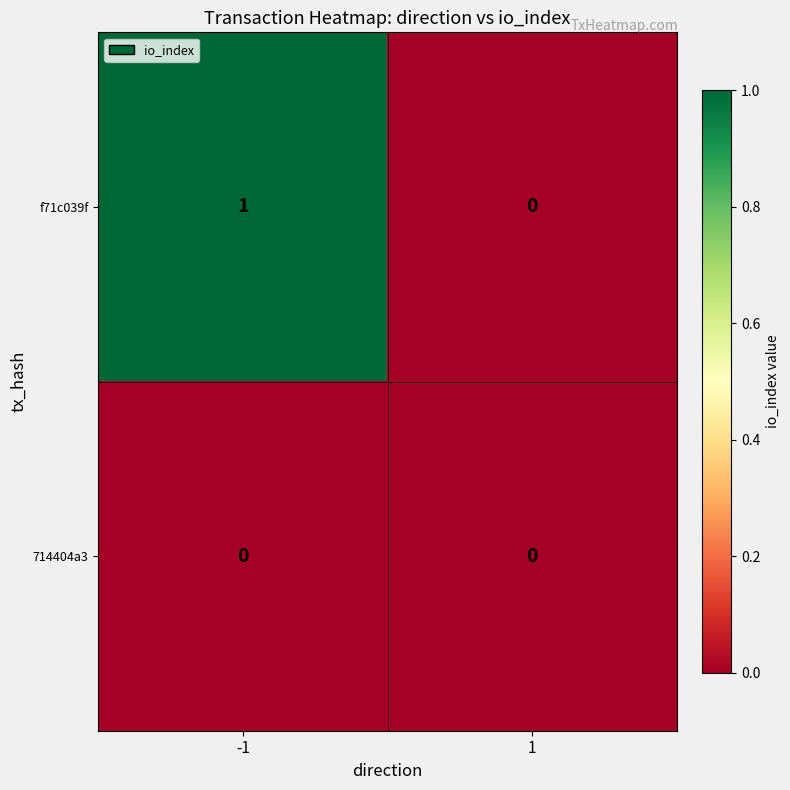

Reading left to right, list all the values displayed in this chart.

f71c039f: -1=1	1=0
714404a3: -1=0	1=0